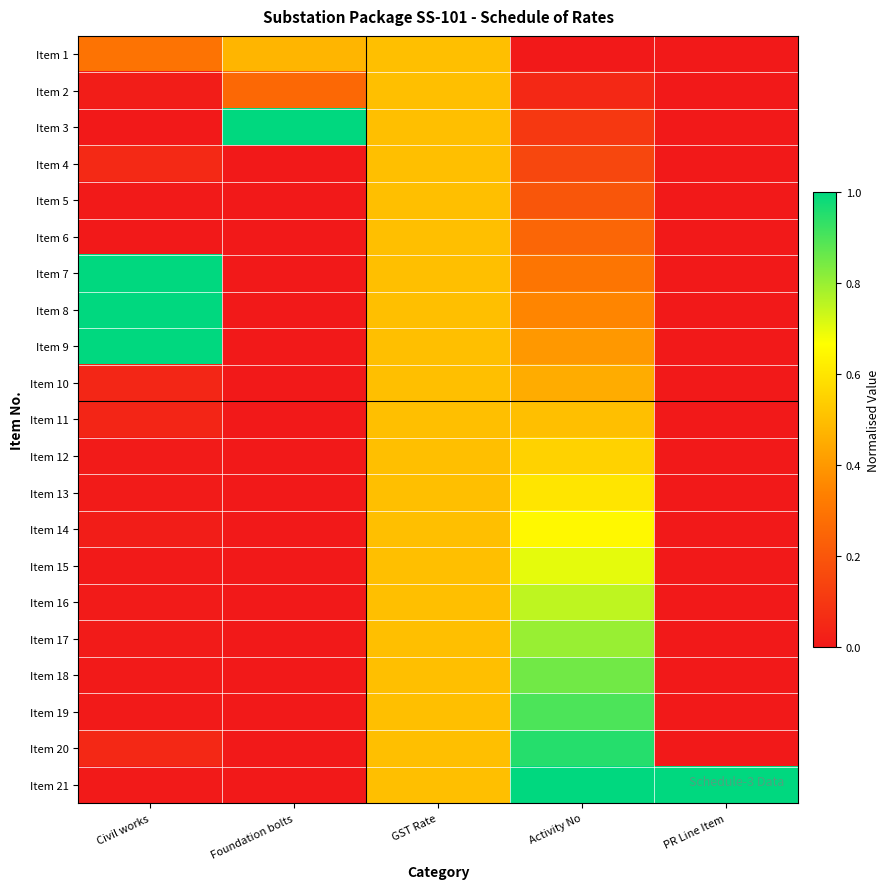

Reading left to right, transcribe all the data shown in this chart.

Item 1: Civil works=0.3	Foundation bolts=0.5	GST Rate=0.5	Activity No=0.0	PR Line Item=0.0
Item 2: Civil works=0.0	Foundation bolts=0.3	GST Rate=0.5	Activity No=0.1	PR Line Item=0.0
Item 3: Civil works=0.0	Foundation bolts=1.0	GST Rate=0.5	Activity No=0.1	PR Line Item=0.0
Item 4: Civil works=0.1	Foundation bolts=0.0	GST Rate=0.5	Activity No=0.1	PR Line Item=0.0
Item 5: Civil works=0.0	Foundation bolts=0.0	GST Rate=0.5	Activity No=0.2	PR Line Item=0.0
Item 6: Civil works=0.0	Foundation bolts=0.0	GST Rate=0.5	Activity No=0.2	PR Line Item=0.0
Item 7: Civil works=1.0	Foundation bolts=0.0	GST Rate=0.5	Activity No=0.3	PR Line Item=0.0
Item 8: Civil works=1.0	Foundation bolts=0.0	GST Rate=0.5	Activity No=0.3	PR Line Item=0.0
Item 9: Civil works=1.0	Foundation bolts=0.0	GST Rate=0.5	Activity No=0.4	PR Line Item=0.0
Item 10: Civil works=0.0	Foundation bolts=0.0	GST Rate=0.5	Activity No=0.5	PR Line Item=0.0
Item 11: Civil works=0.0	Foundation bolts=0.0	GST Rate=0.5	Activity No=0.5	PR Line Item=0.0
Item 12: Civil works=0.0	Foundation bolts=0.0	GST Rate=0.5	Activity No=0.6	PR Line Item=0.0
Item 13: Civil works=0.0	Foundation bolts=0.0	GST Rate=0.5	Activity No=0.6	PR Line Item=0.0
Item 14: Civil works=0.0	Foundation bolts=0.0	GST Rate=0.5	Activity No=0.7	PR Line Item=0.0
Item 15: Civil works=0.0	Foundation bolts=0.0	GST Rate=0.5	Activity No=0.7	PR Line Item=0.0
Item 16: Civil works=0.0	Foundation bolts=0.0	GST Rate=0.5	Activity No=0.8	PR Line Item=0.0
Item 17: Civil works=0.0	Foundation bolts=0.0	GST Rate=0.5	Activity No=0.8	PR Line Item=0.0
Item 18: Civil works=0.0	Foundation bolts=0.0	GST Rate=0.5	Activity No=0.8	PR Line Item=0.0
Item 19: Civil works=0.0	Foundation bolts=0.0	GST Rate=0.5	Activity No=0.9	PR Line Item=0.0
Item 20: Civil works=0.0	Foundation bolts=0.0	GST Rate=0.5	Activity No=0.9	PR Line Item=0.0
Item 21: Civil works=0.0	Foundation bolts=0.0	GST Rate=0.5	Activity No=1.0	PR Line Item=1.0